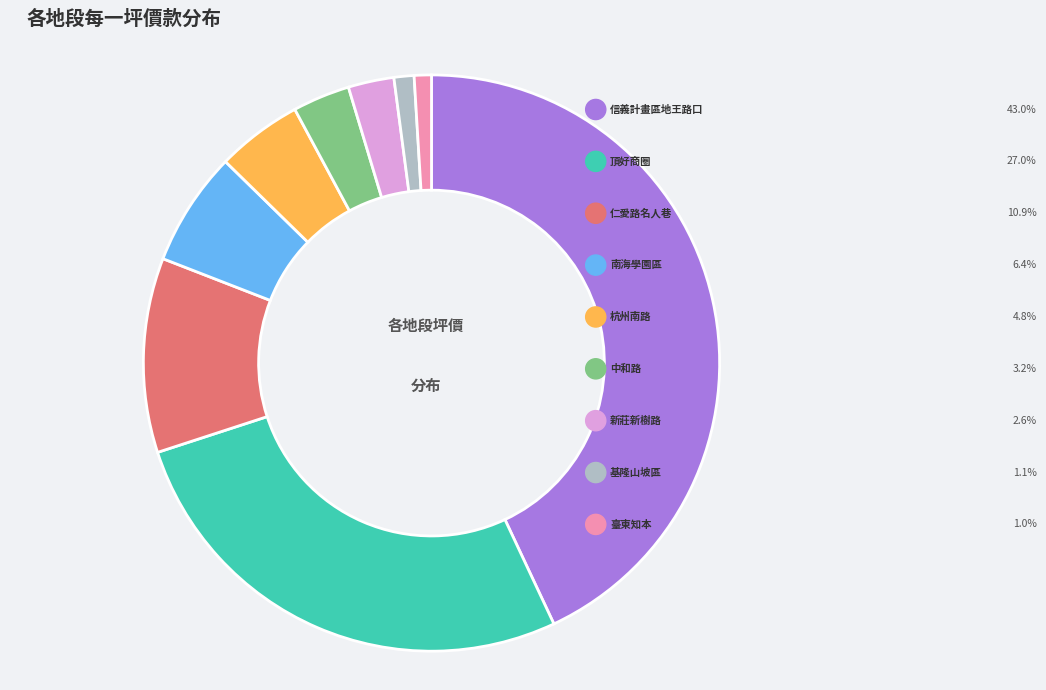

Is there any slice that represents more than half of the pie?

No